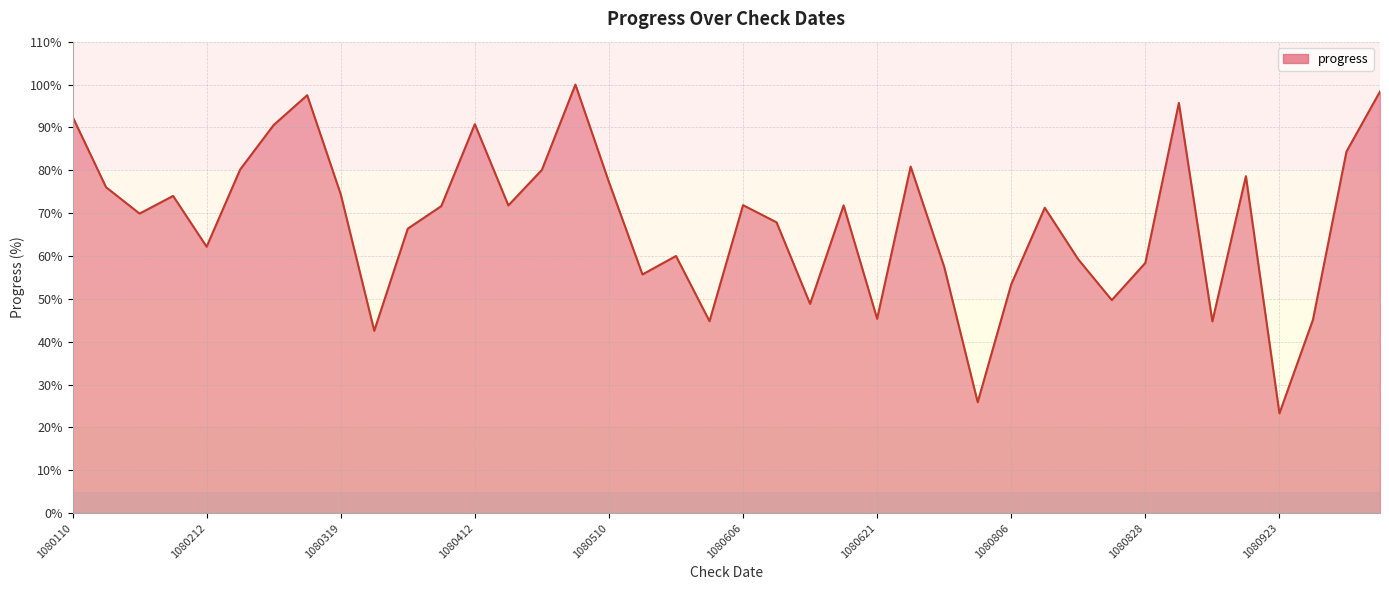

What is the difference between the maximum and minimum values?

76.7